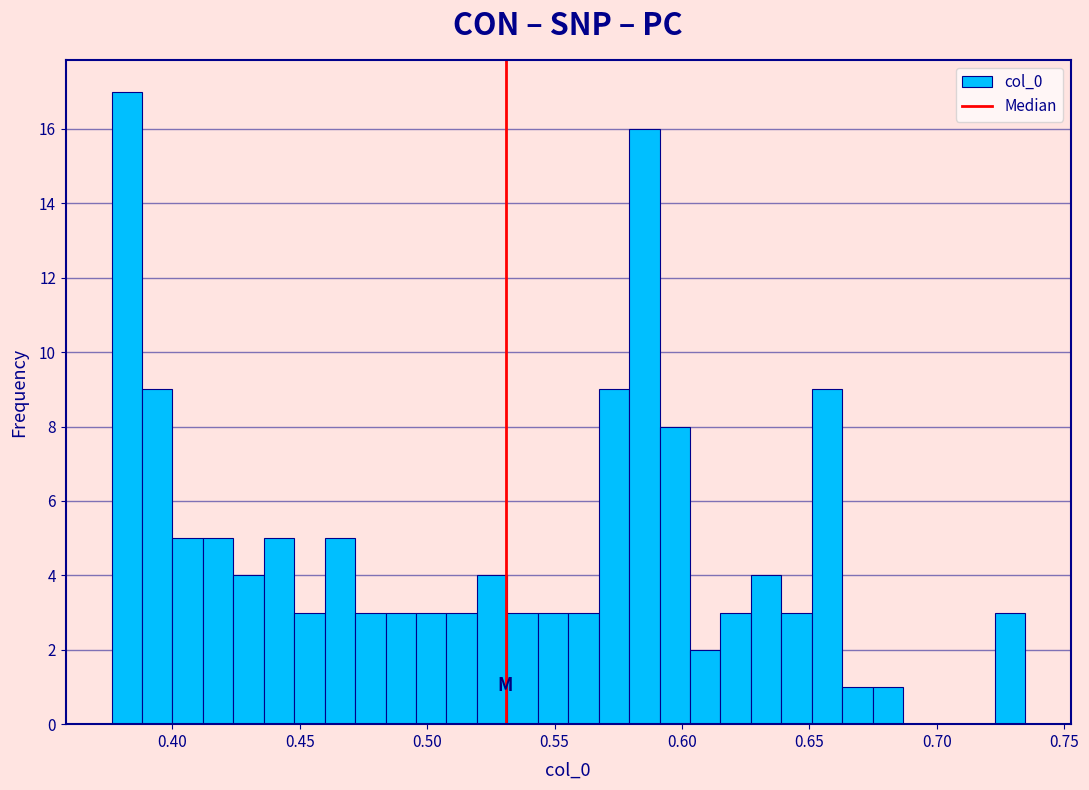

Read against the x-axis, roughly where is the centre of the tallest bar?

0.380